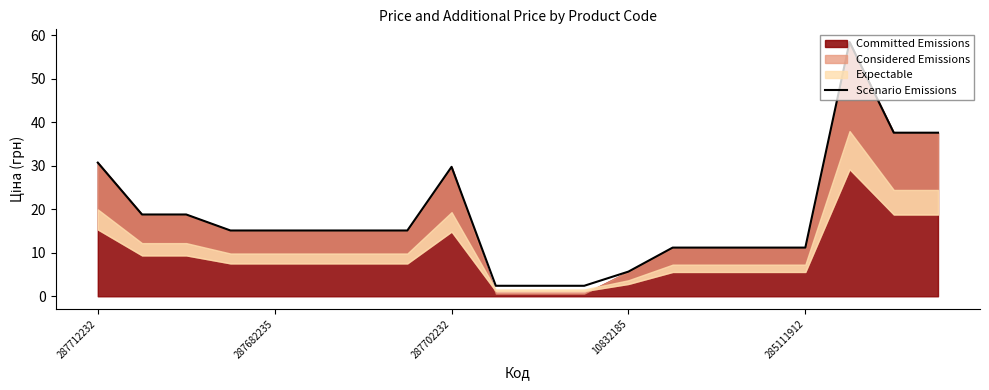

The value of Scenario Emissions at 10832185 is 5.7. True or false?

True